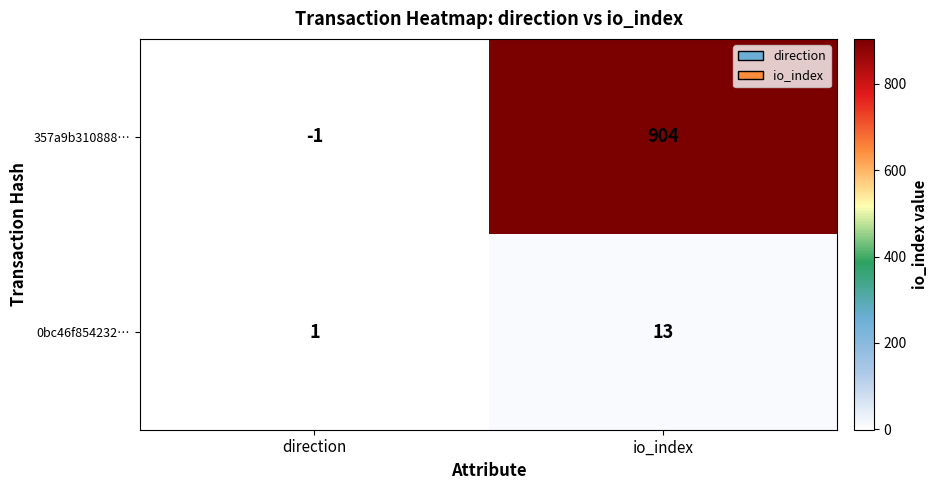

List the series in order of their peak value, highest first.

357a9b310888…, 0bc46f854232…